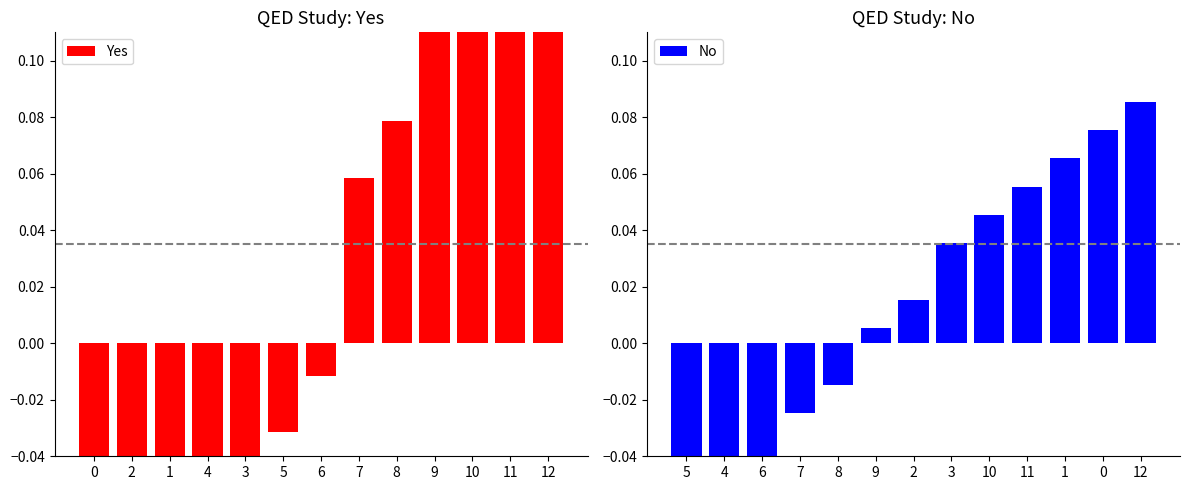

Count the number of data series in this chart.

2